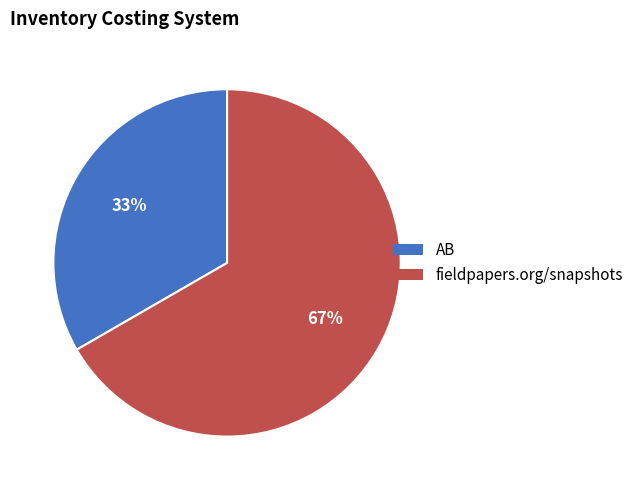

Rank the categories by value from highest to lowest.

fieldpapers.org/snapshots, AB